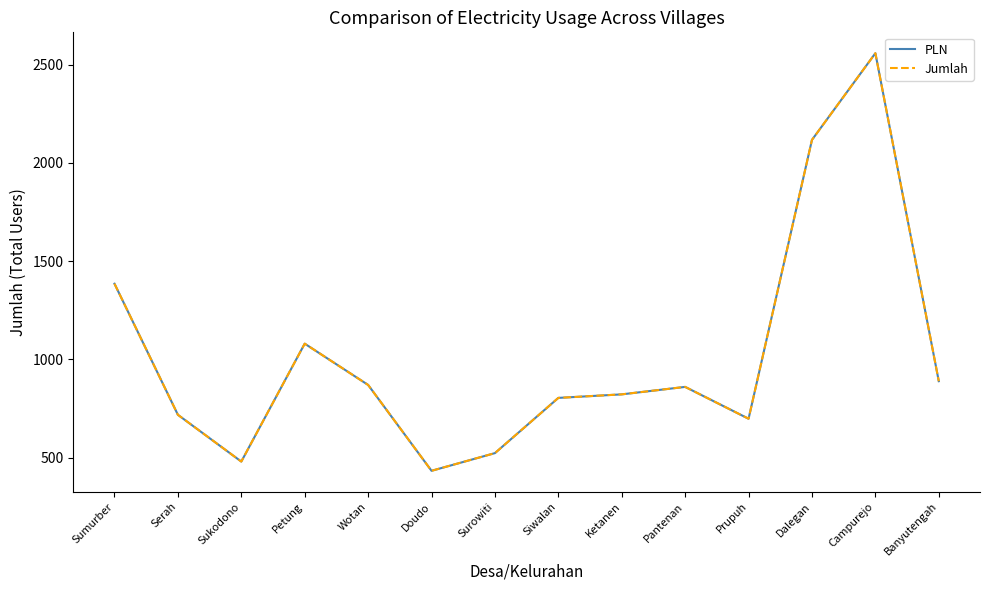

The value of Jumlah at Sumurber is 1385. True or false?

True